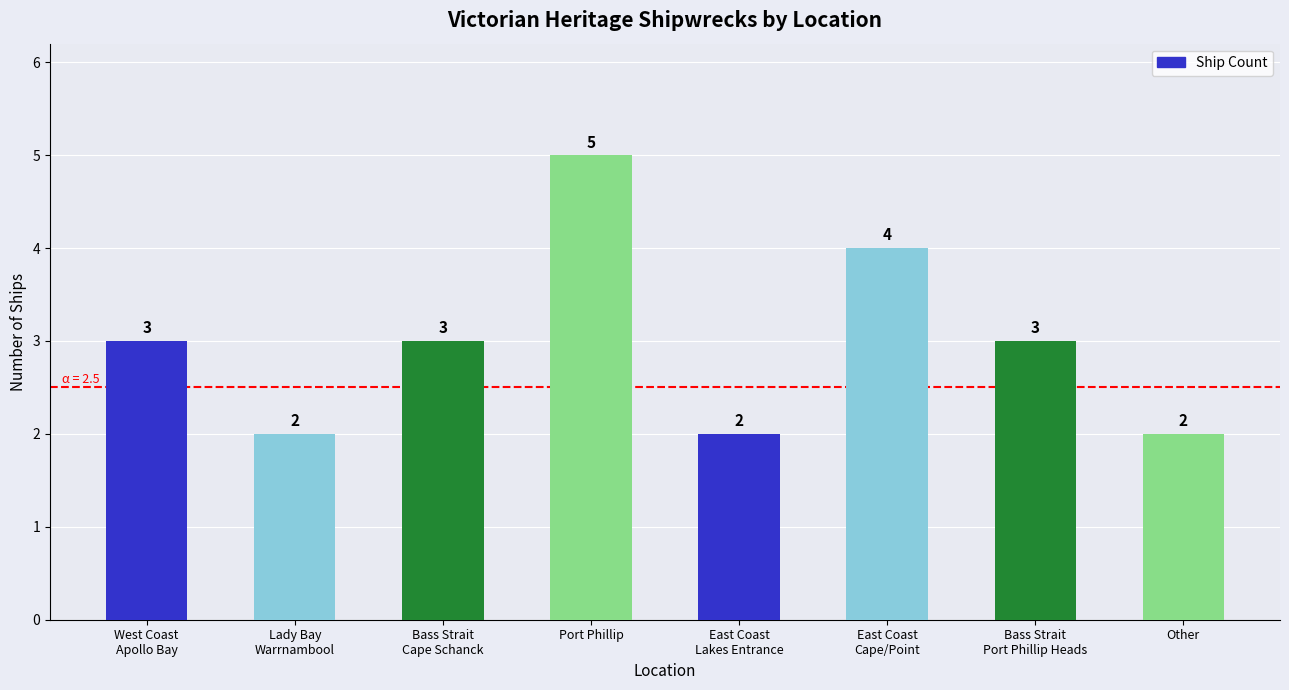

What is the change in value from East Coast
Cape/Point to Other?

-2